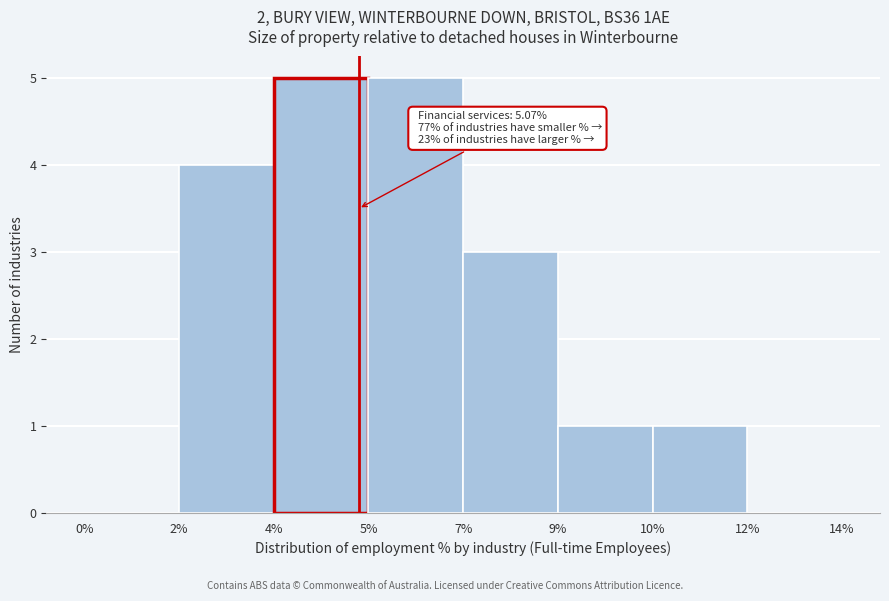

Reading left to right, what are all the values shown in this chart?

0%=0	2%=4	4%=5	5%=5	7%=3	9%=1	10%=1	12%=0